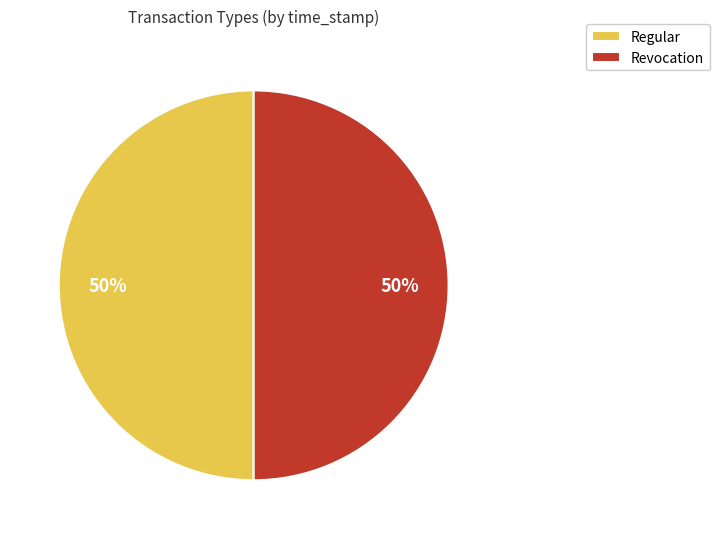

What percentage is the Regular slice, to the nearest percent?

50%